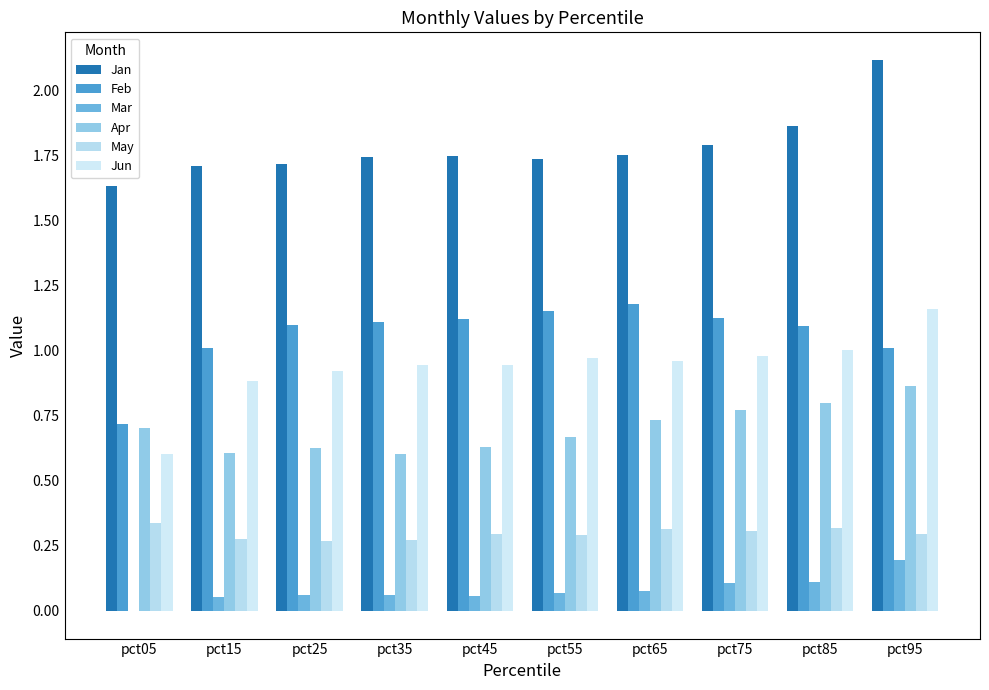

How many groups of bars are there?

10